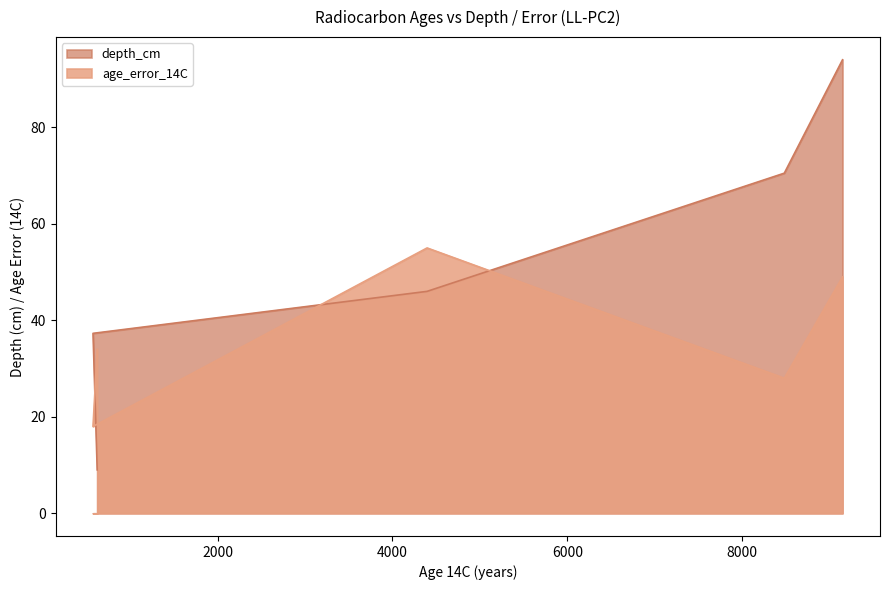

True or false: age_error_14C and depth_cm cross at least once.

True